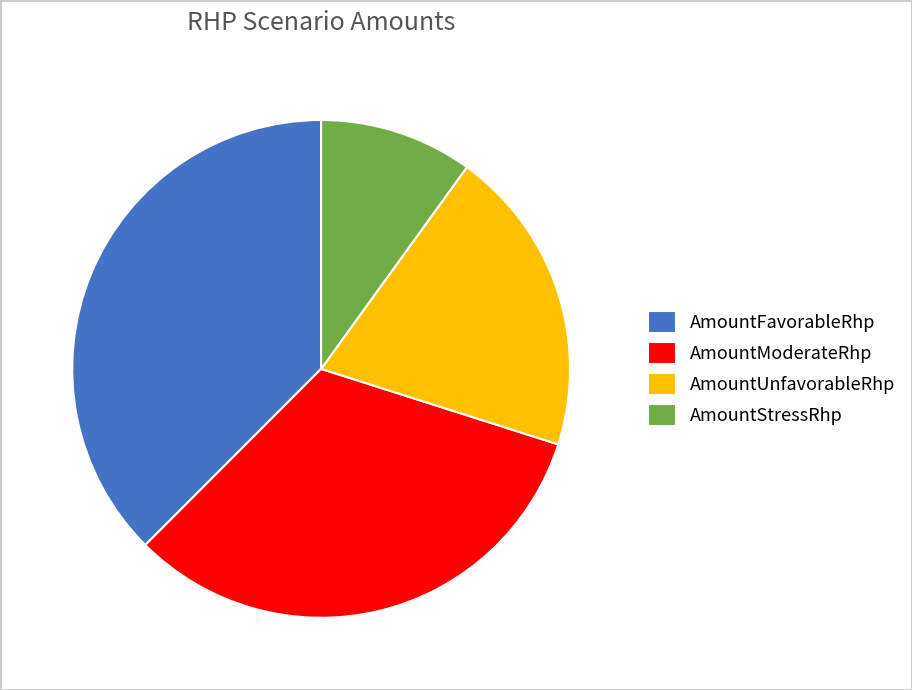

Is it true that AmountStressRhp is 20% of the pie?

False